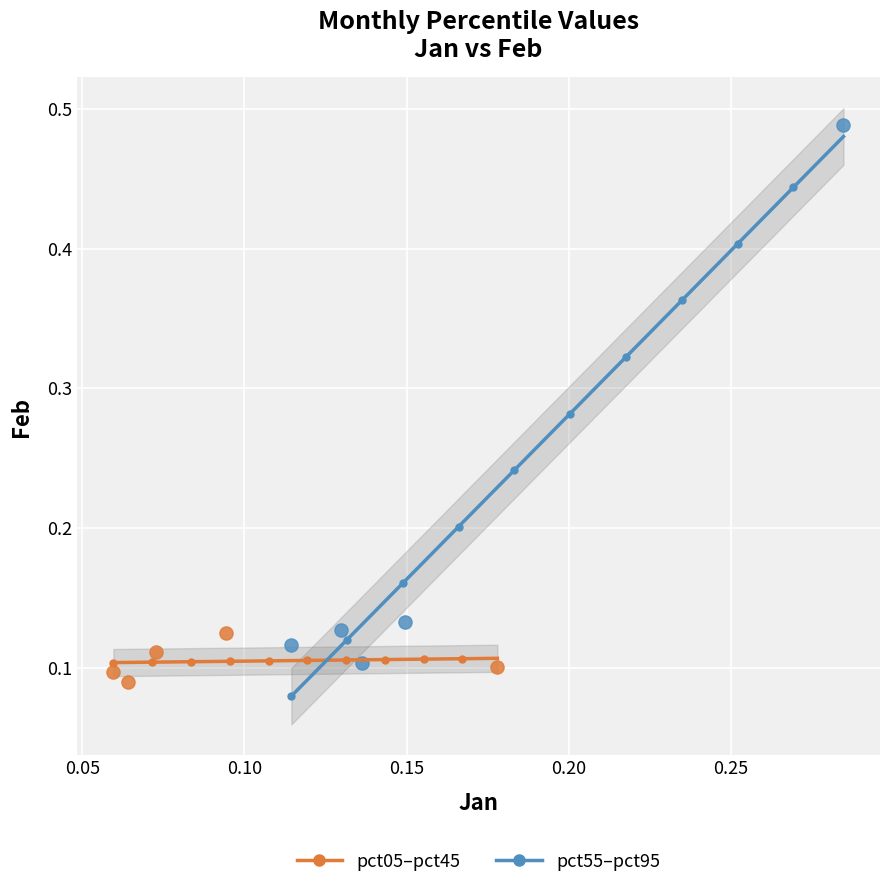

Which series contains the highest Y value?

pct55–pct95